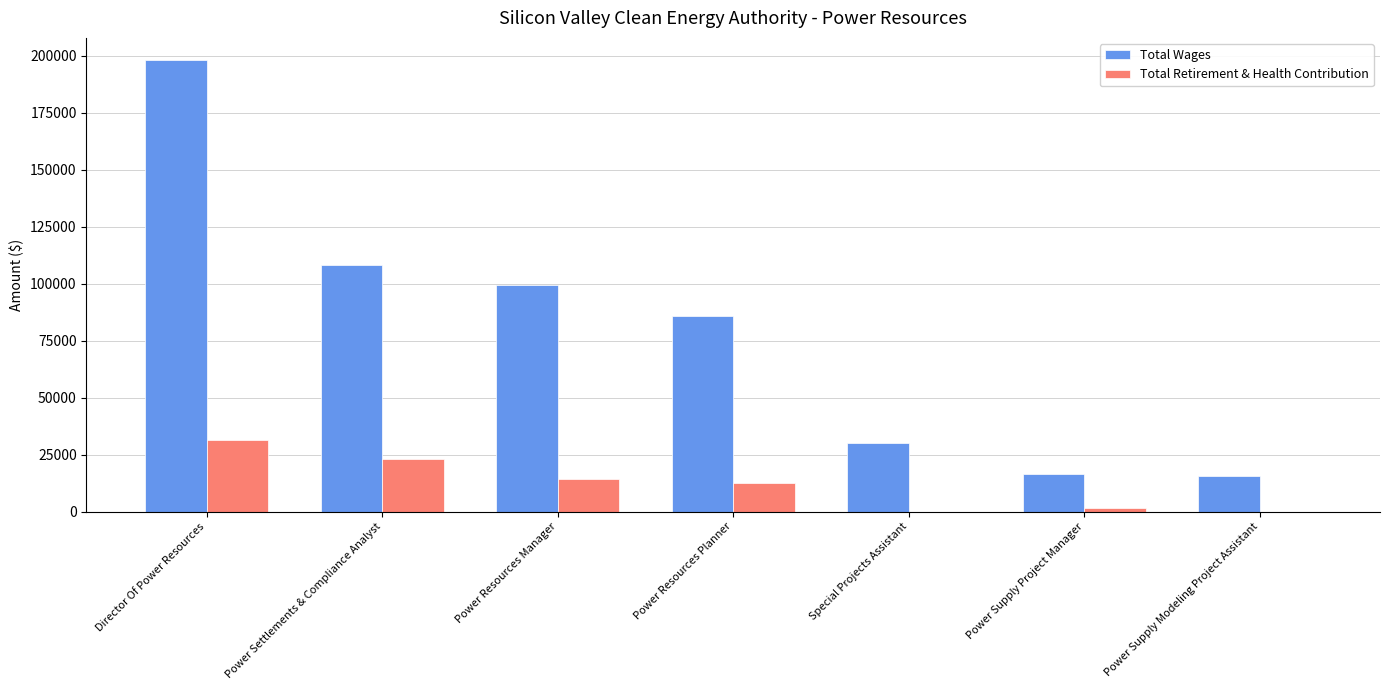

Is the value of Total Retirement & Health Contribution at Power Settlements & Compliance Analyst greater than the value of Total Wages at Power Settlements & Compliance Analyst?

No